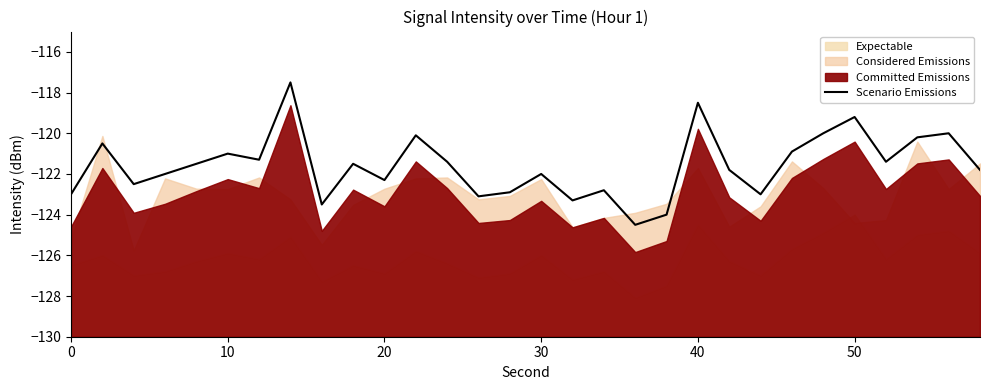

What is the maximum value shown in the chart?

-117.5